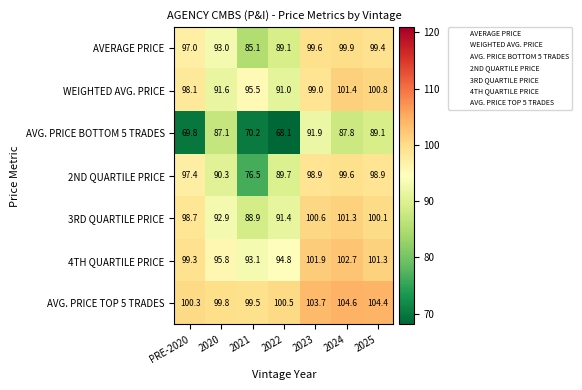

True or false: AVG. PRICE BOTTOM 5 TRADES has a value of 91.9 at 2023.

True